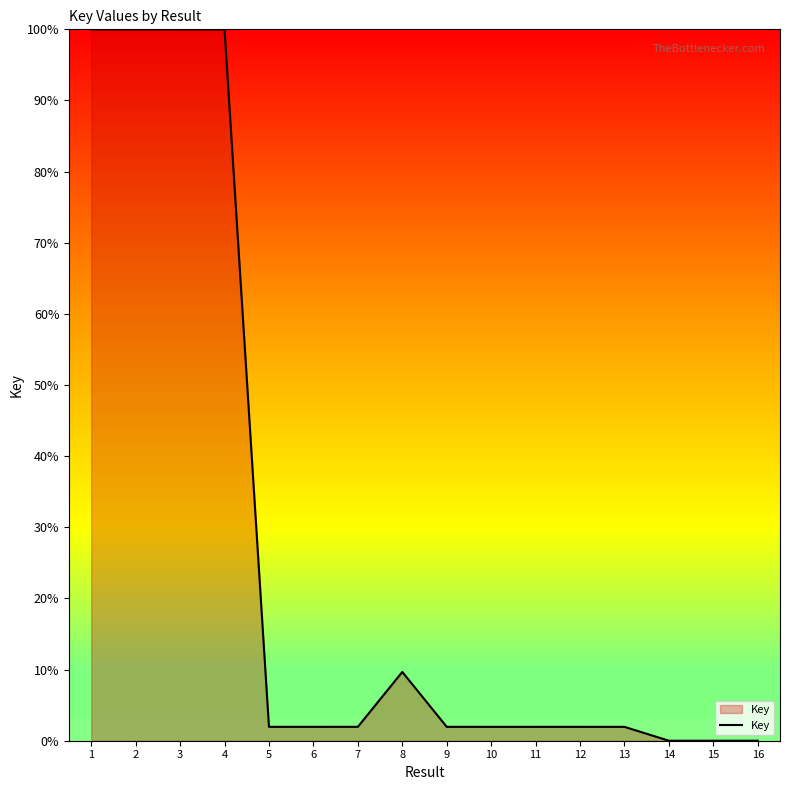

Is it true that the value at 15 is 0.0?

True